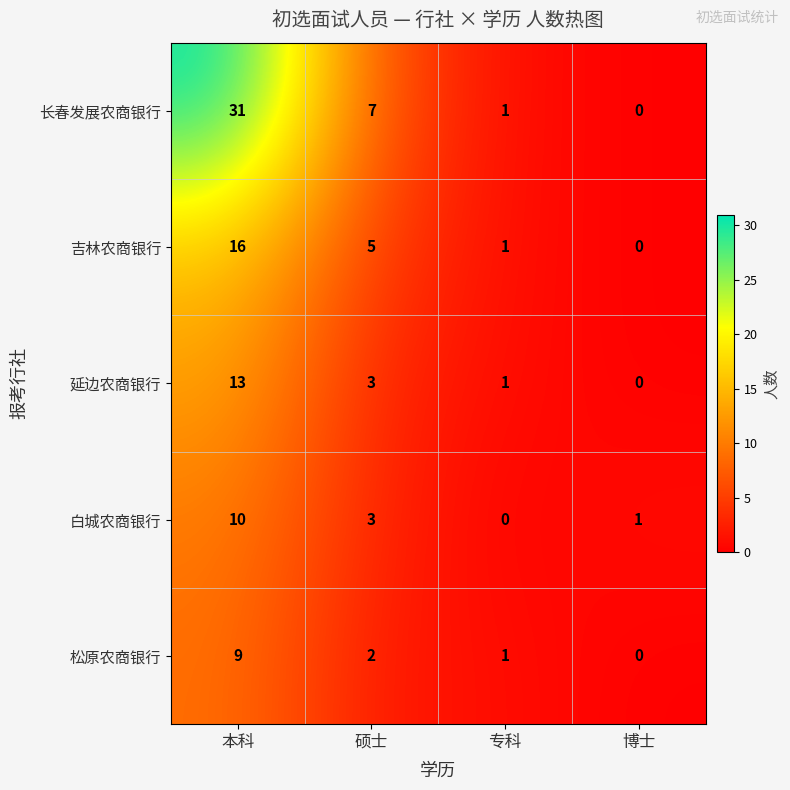

At which category is the sum across all series the highest?

本科